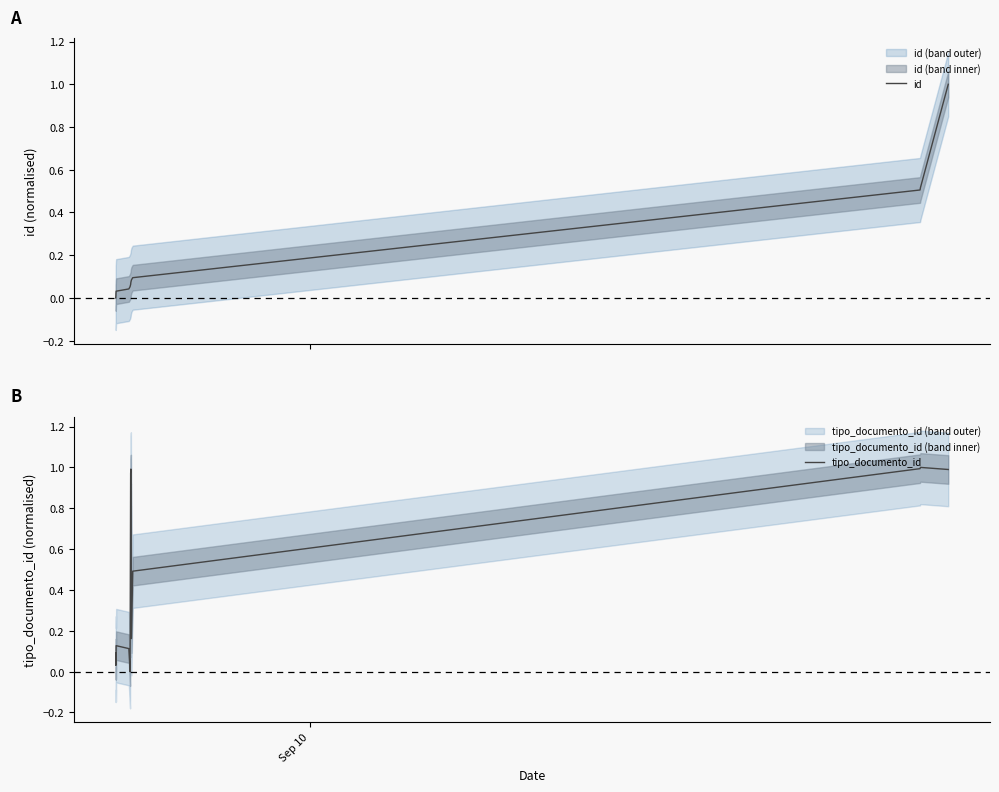

How many positive values does the tipo_documento_id series have?

12